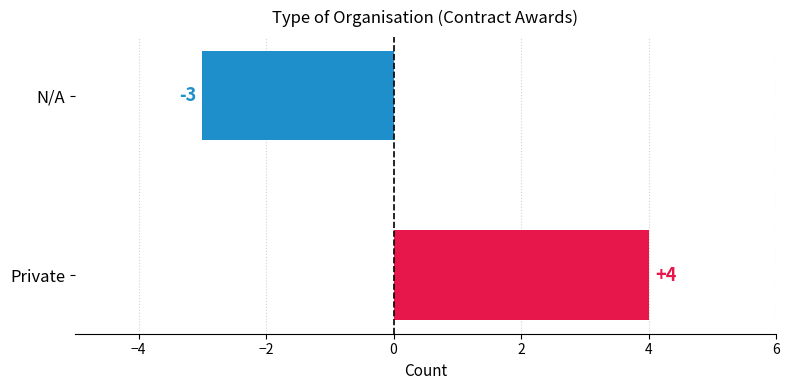

What is the smallest value displayed?

-3